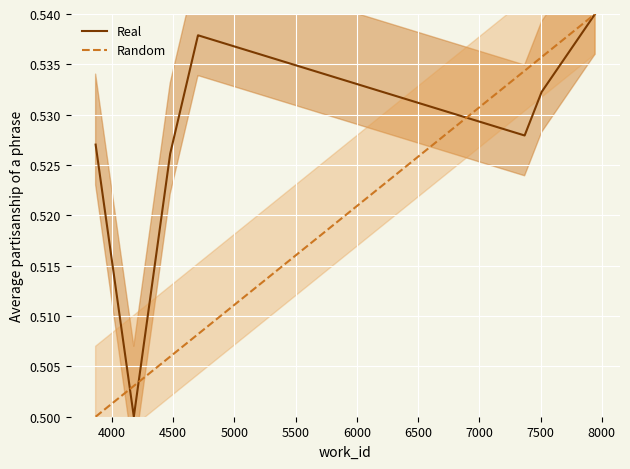

Which series changed the most between 4000 and 6000?

Random